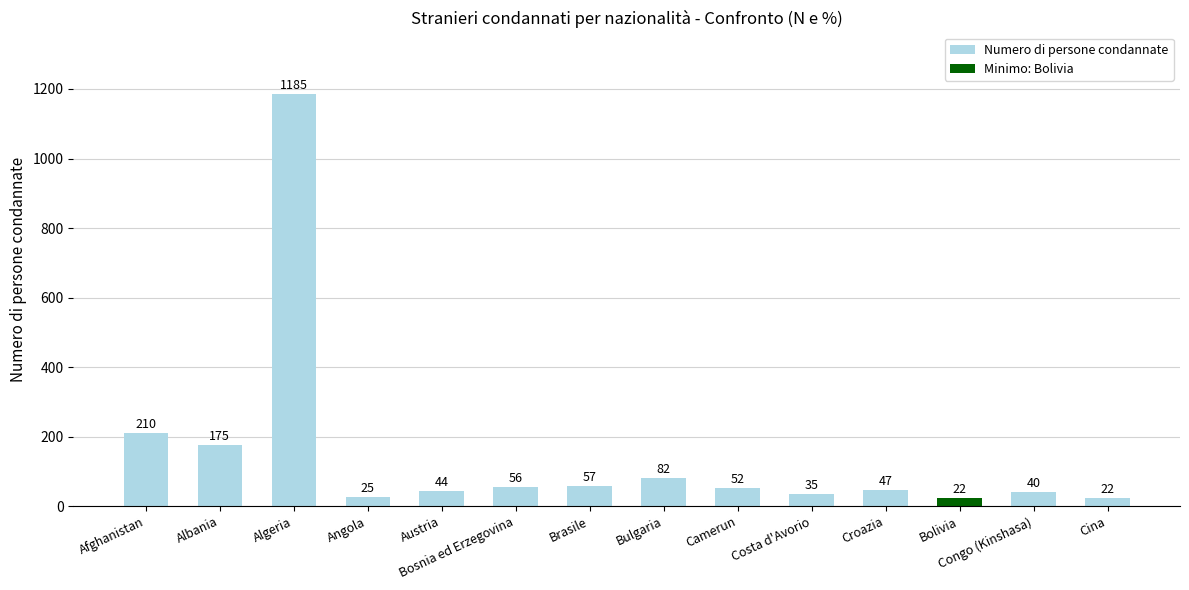

What is the value of the 10th bar from the left?

35